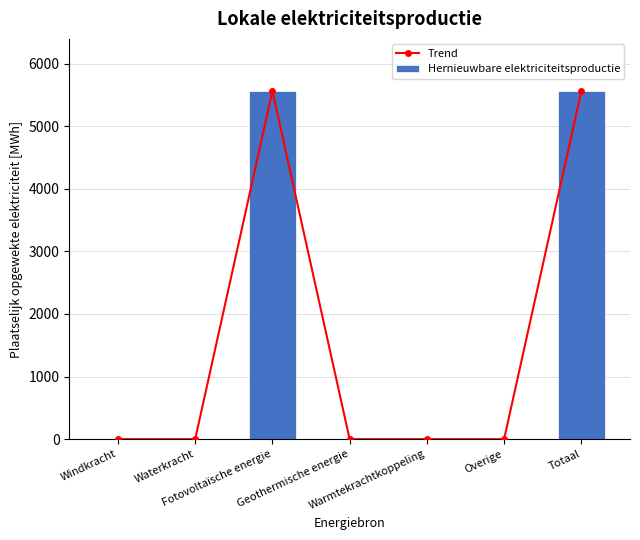

Which category has the lowest value across all series?

Windkracht